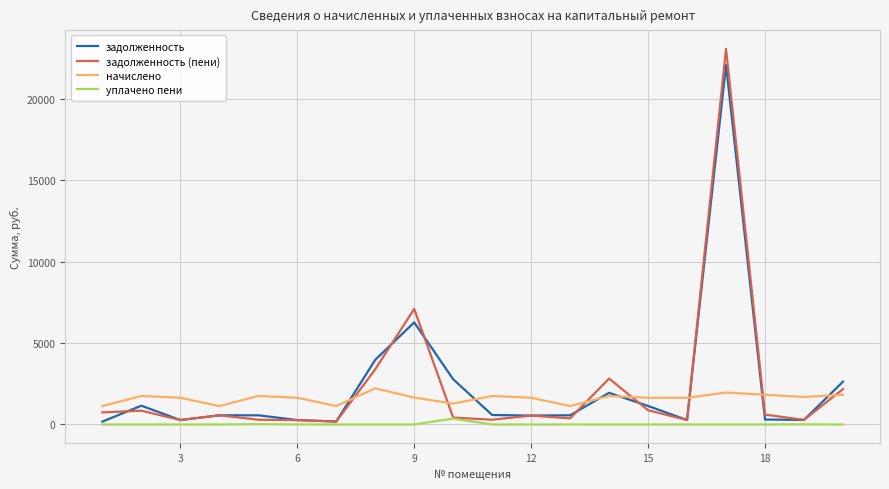

True or false: уплачено пени and начислено intersect in this chart.

False